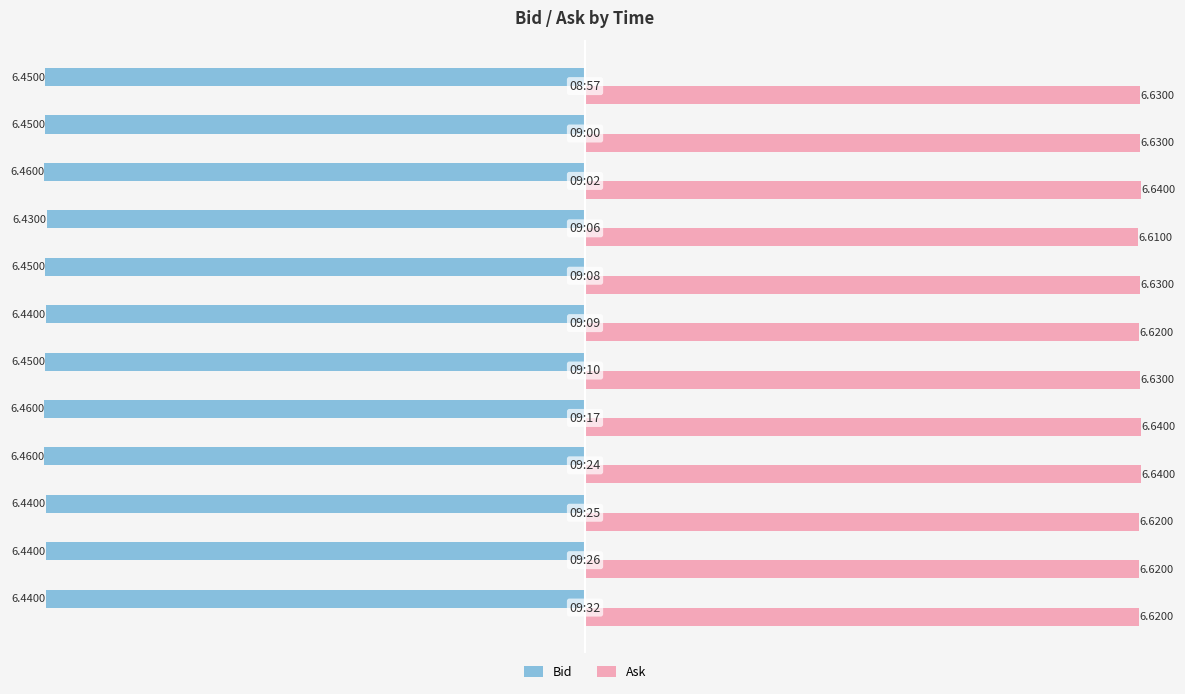

What is the sum of all Bid values?

-77.4